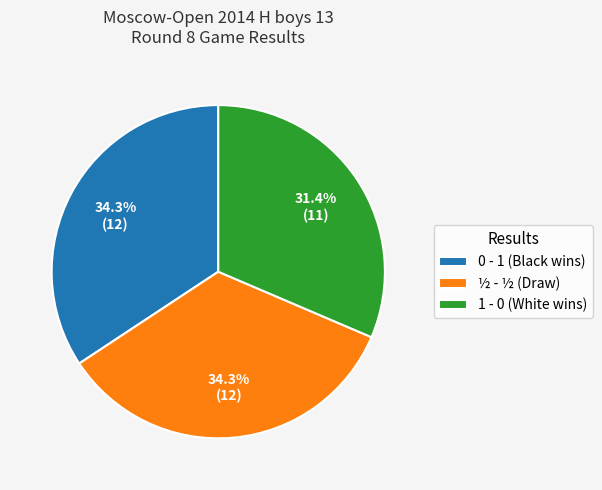

What percentage is the ½ - ½ slice, to the nearest percent?

34%